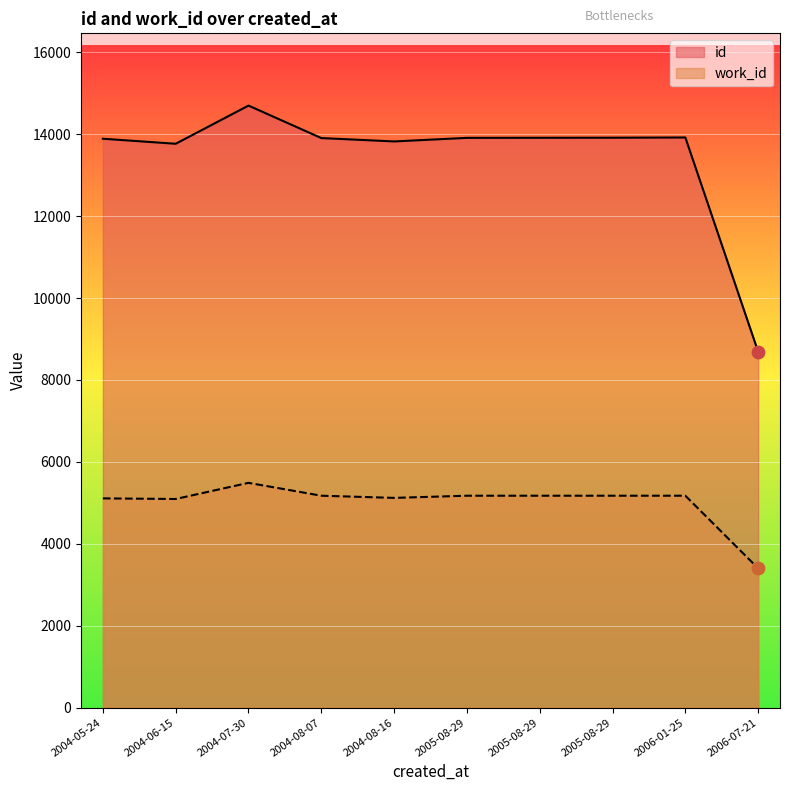

Which series has the largest total across all categories?

id